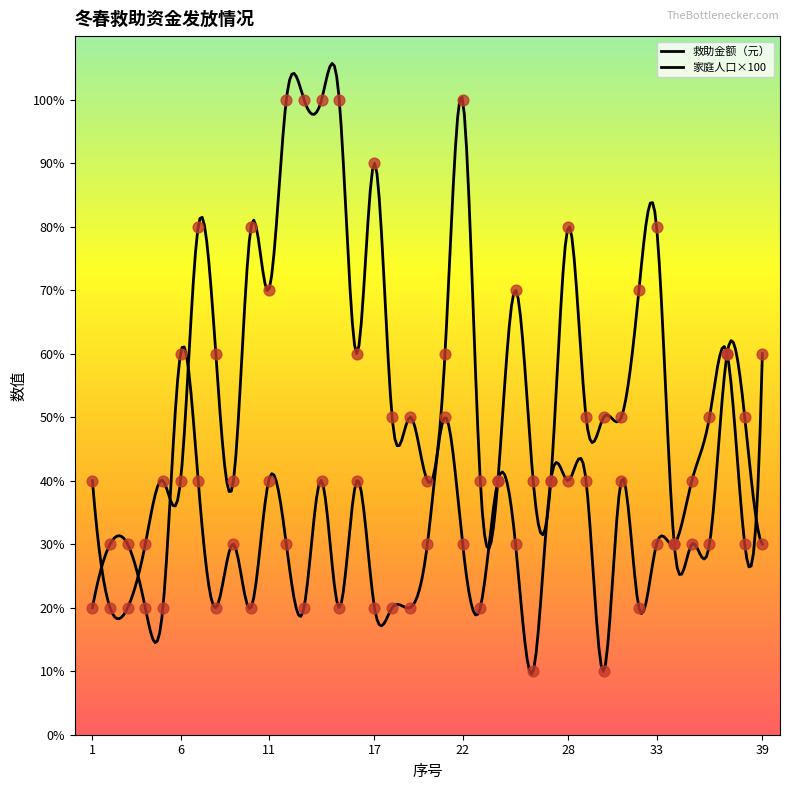

Which series reaches the maximum Y coordinate?

救助金额（元）